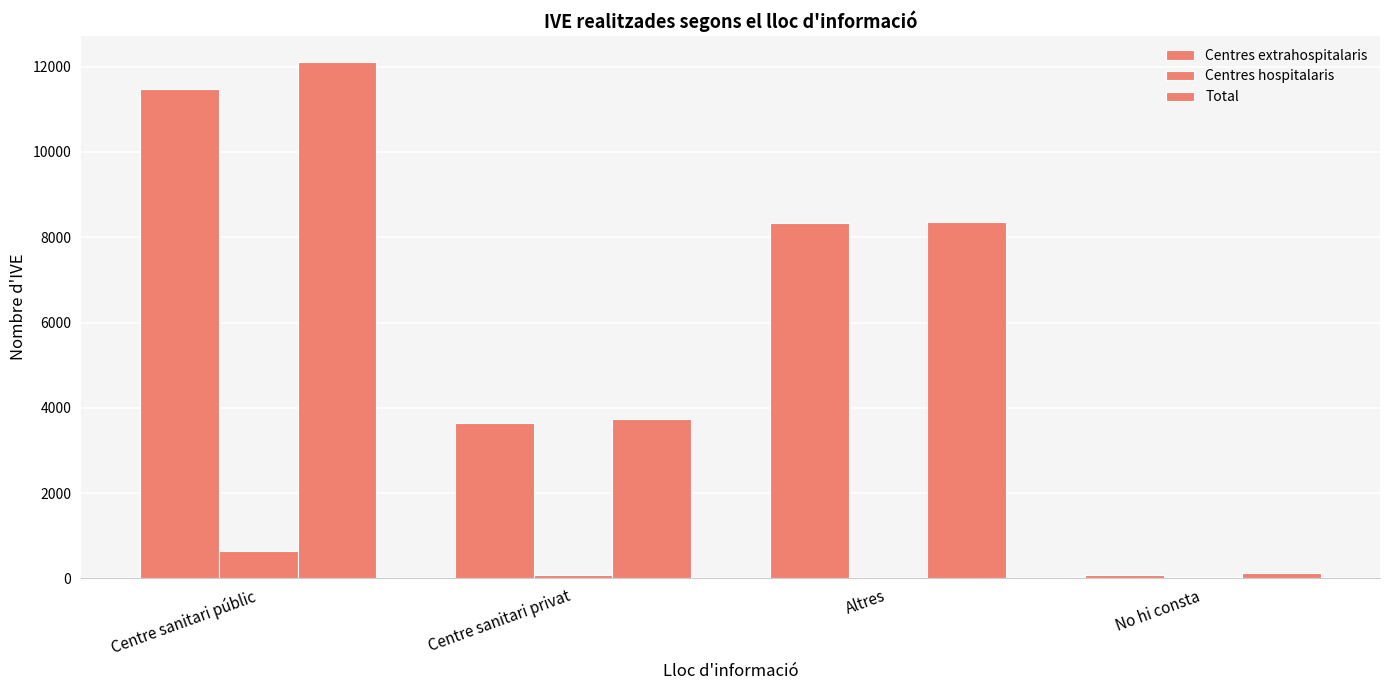

How many groups of bars are there?

4